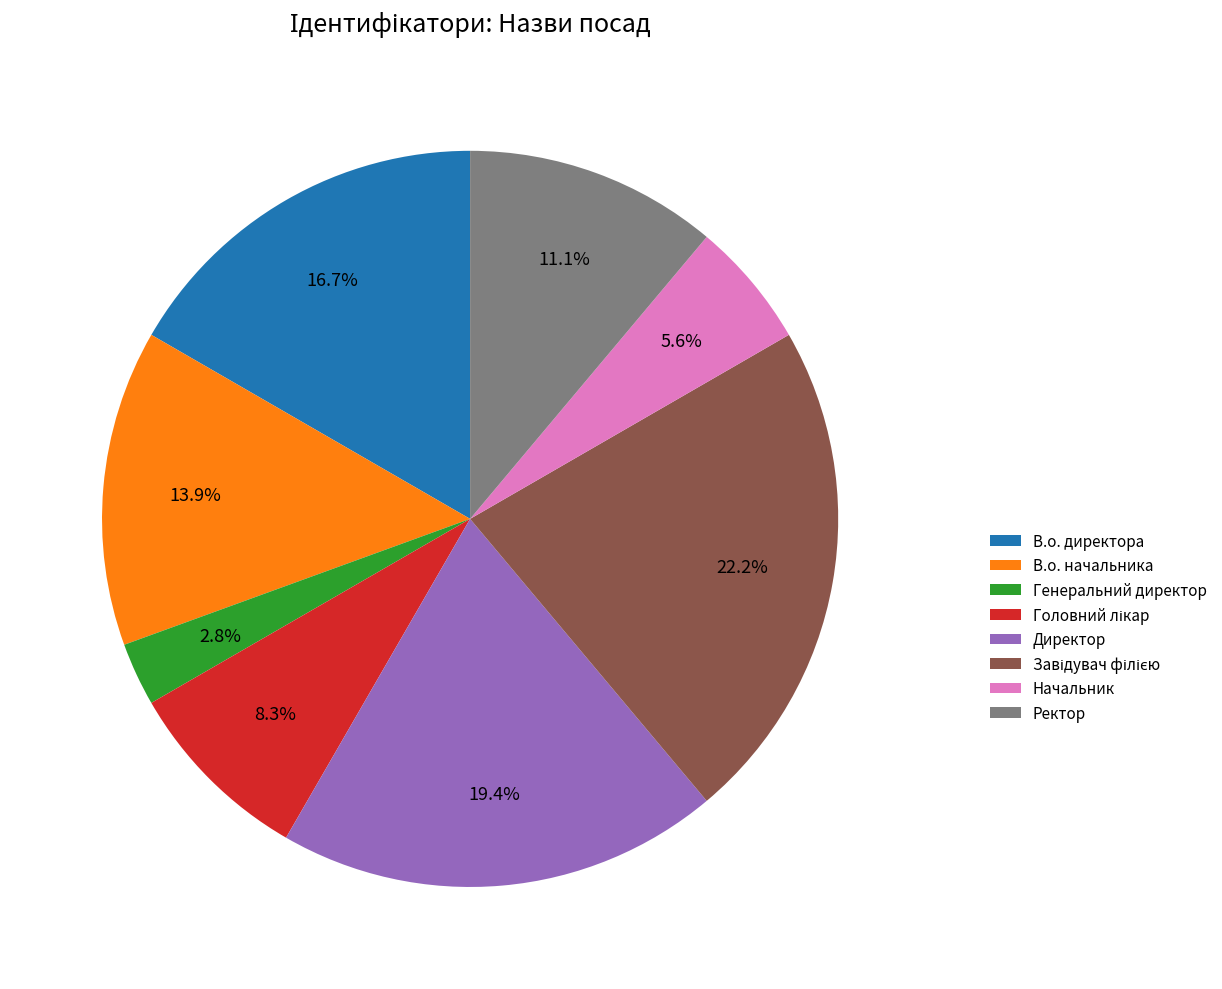

Is there any slice that represents more than half of the pie?

No